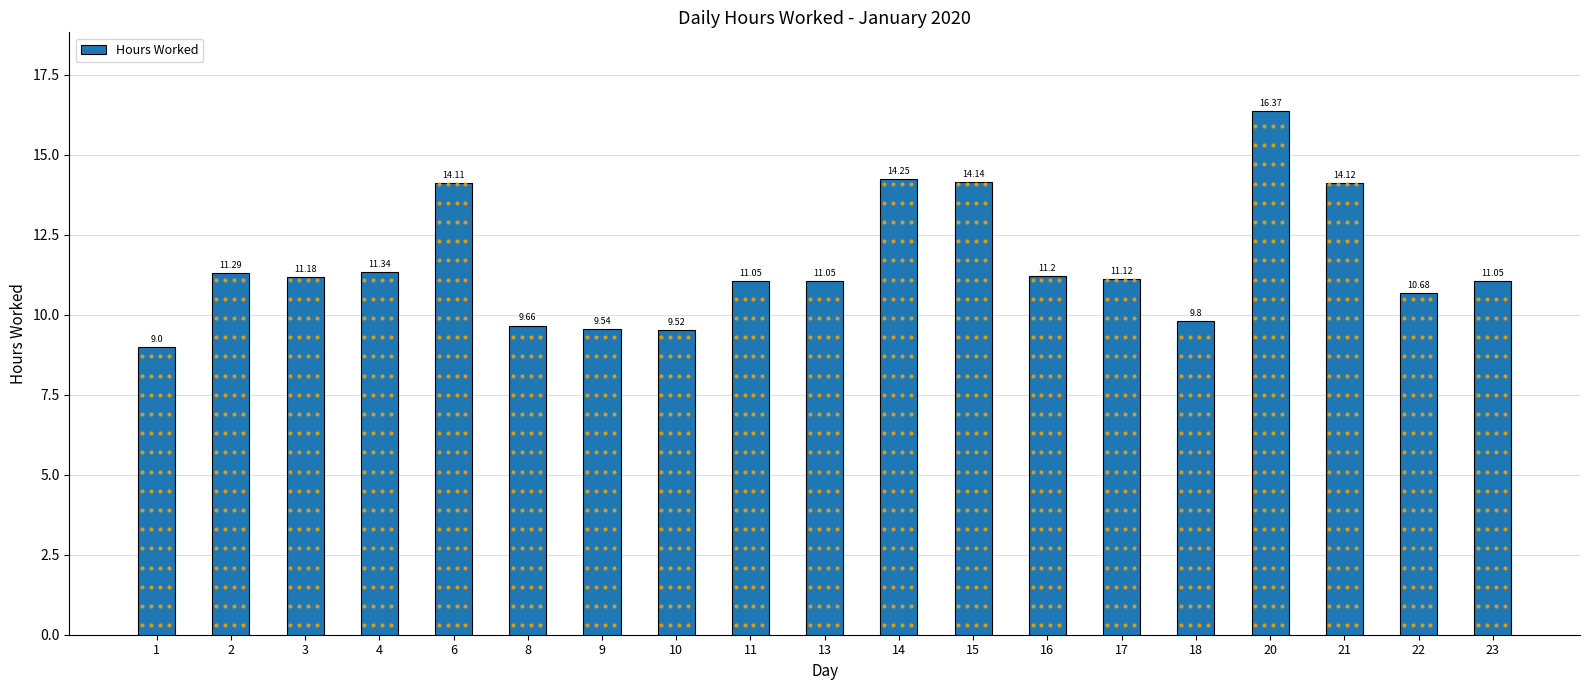

What is the smallest value displayed?

9.0